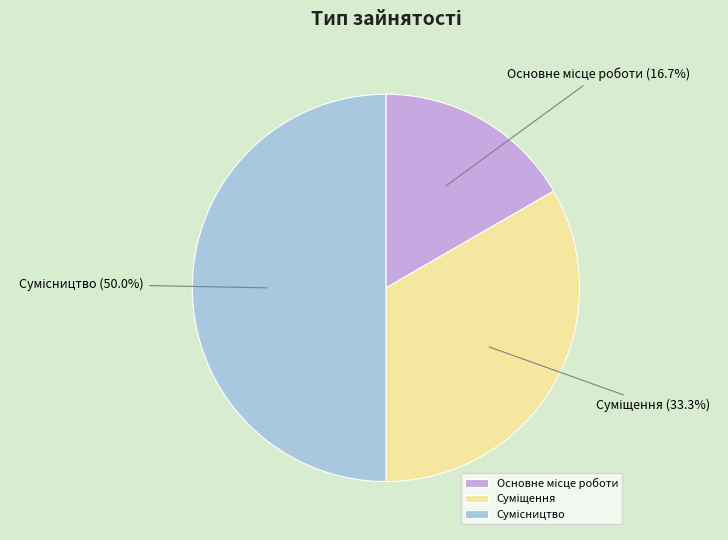

To the nearest percent, what portion does Суміщення represent?

33%